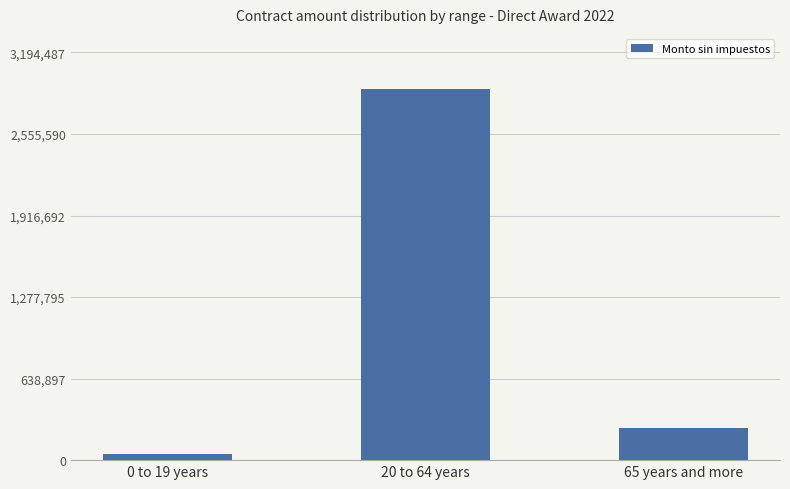

What position from the right is 0 to 19 years?

3